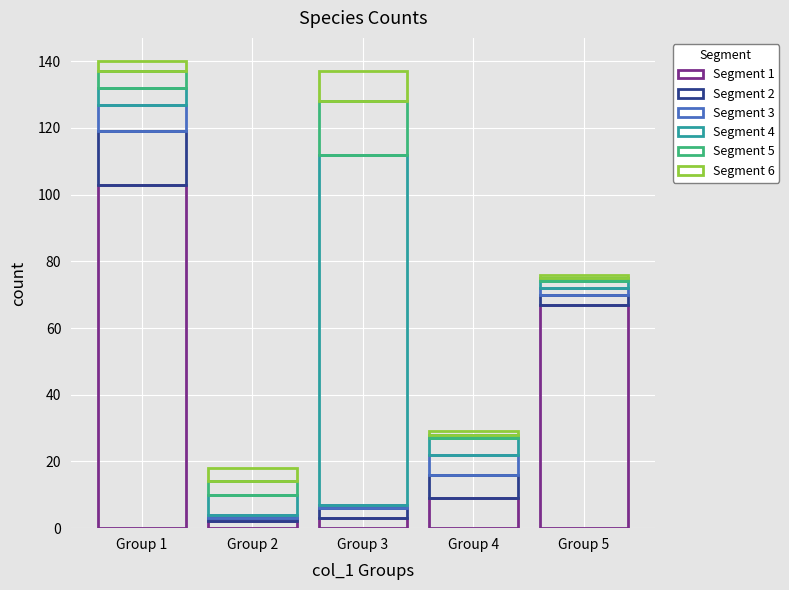

Are the bars grouped side by side (vs. stacked)?

No